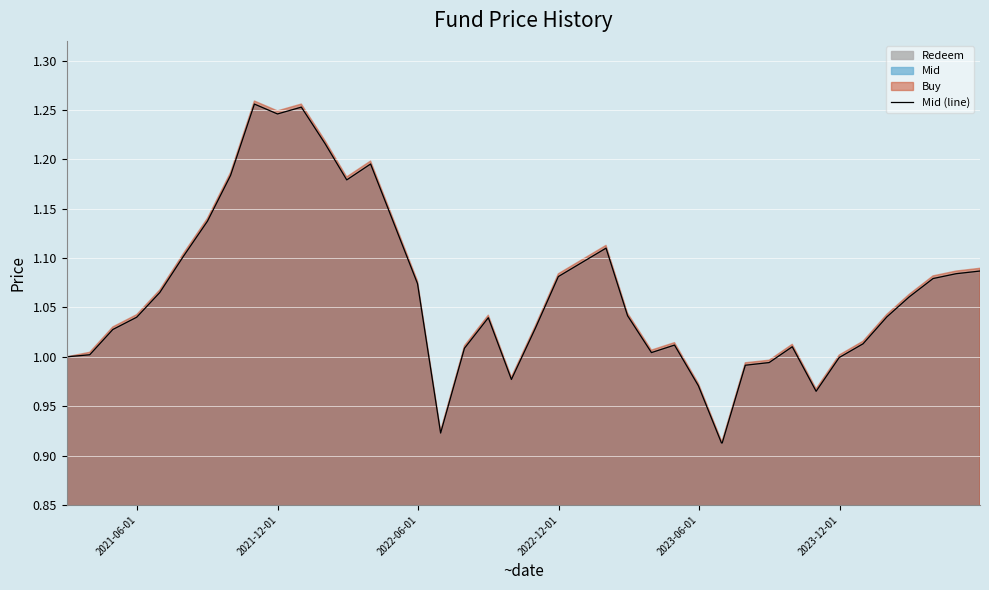

What is the smallest value displayed?

0.9